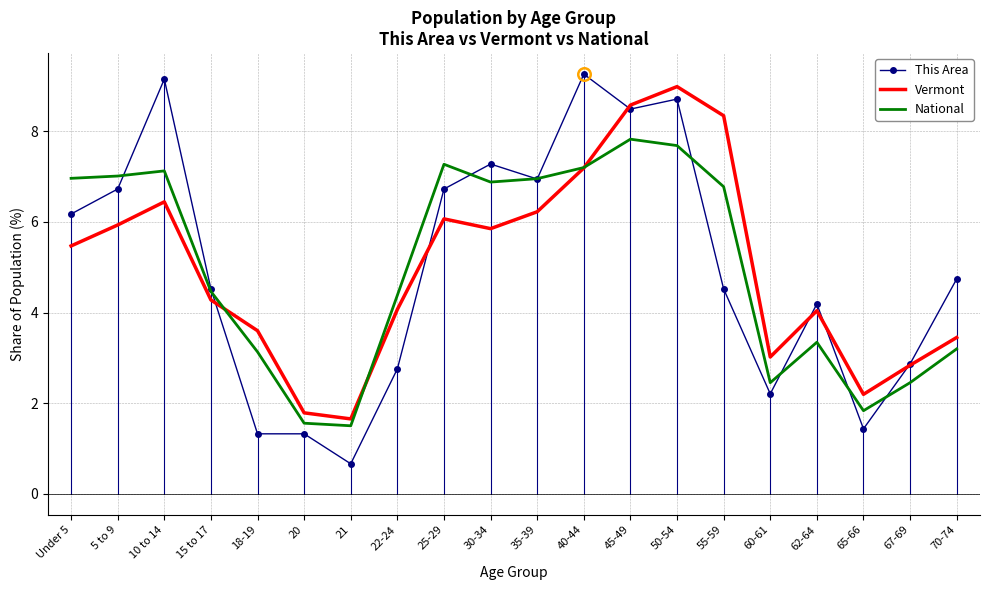

What is the difference between the highest and lowest values at 25-29?

1.2